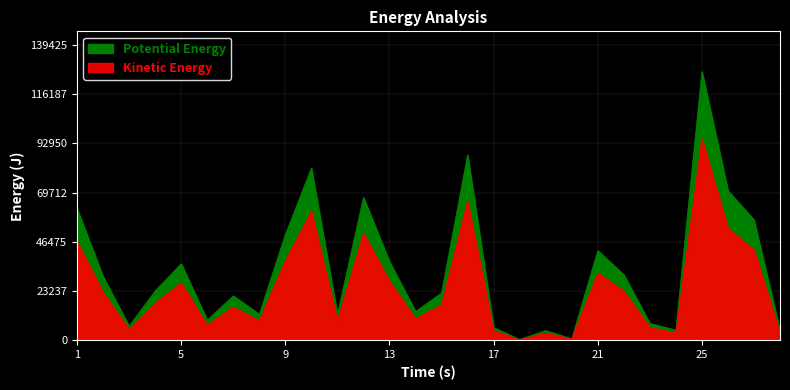

Between 20 and 10, which is larger?

10